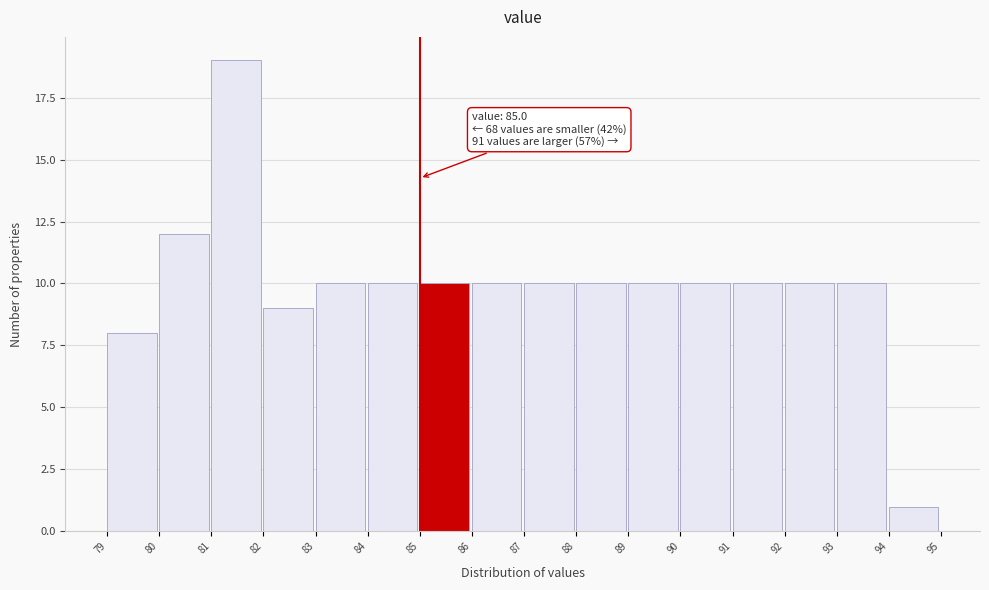

Which range on the x-axis has the tallest bar?

81 to 82